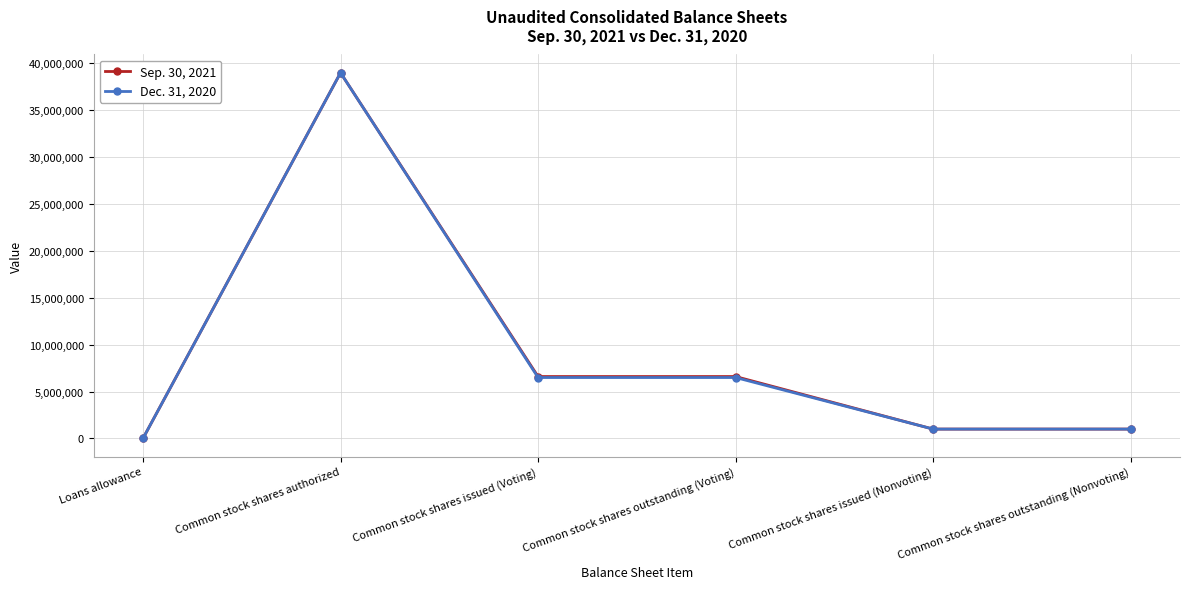

What is the label of the 6th point from the left?

Common stock shares outstanding (Nonvoting)